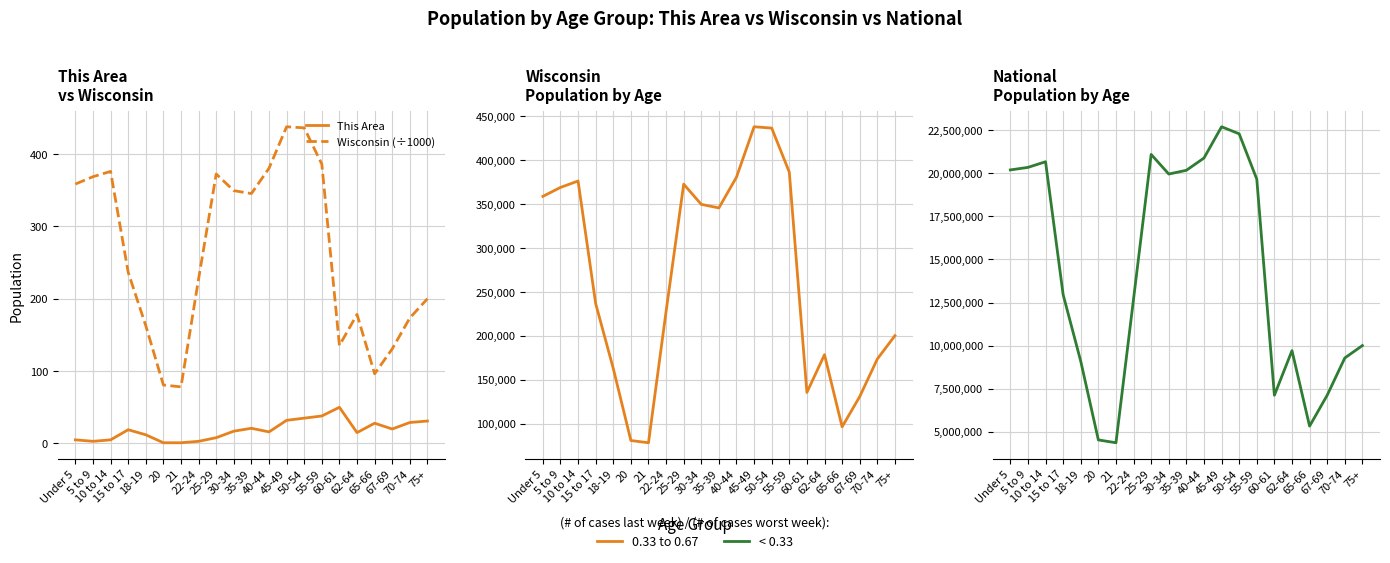

How many data points in National are above 12954254?

10